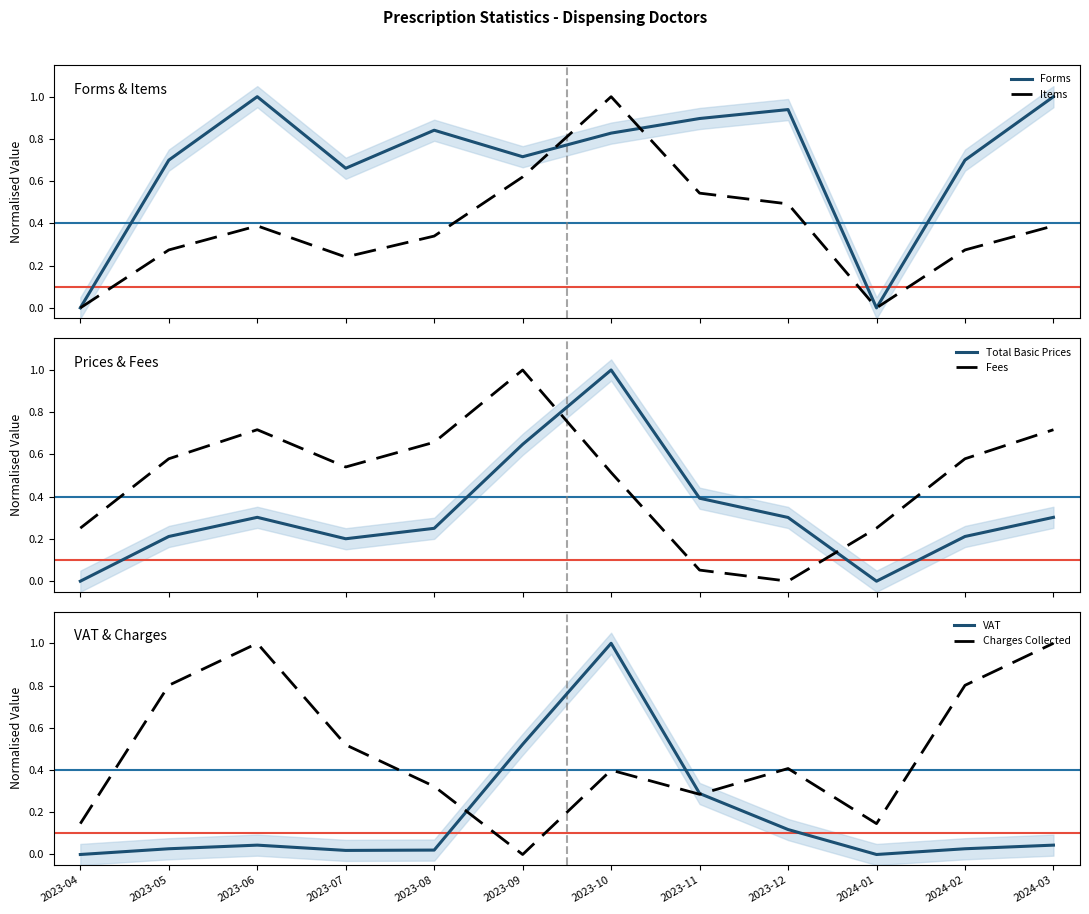

At which category is the sum across all series the highest?

2023-10